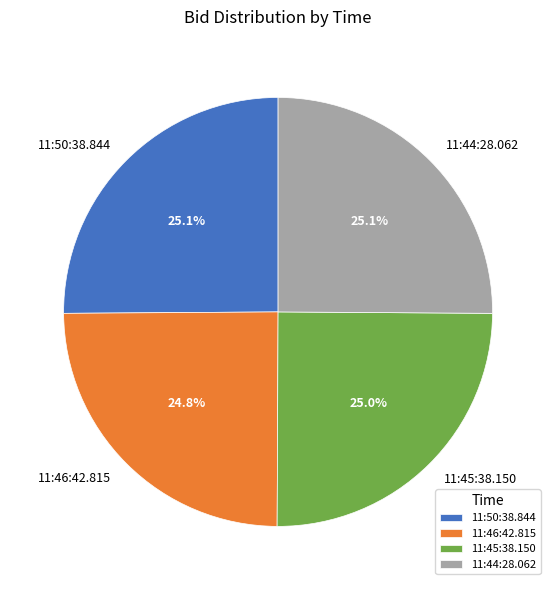

To the nearest percent, what is the average slice percentage?

25%